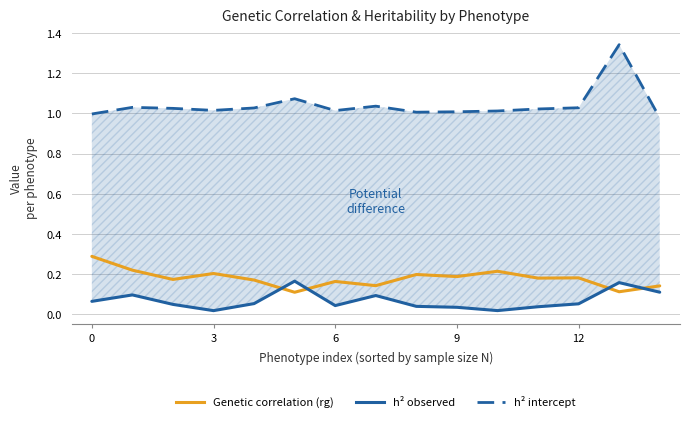

True or false: h² intercept has a value of 0.5 at 0.

False